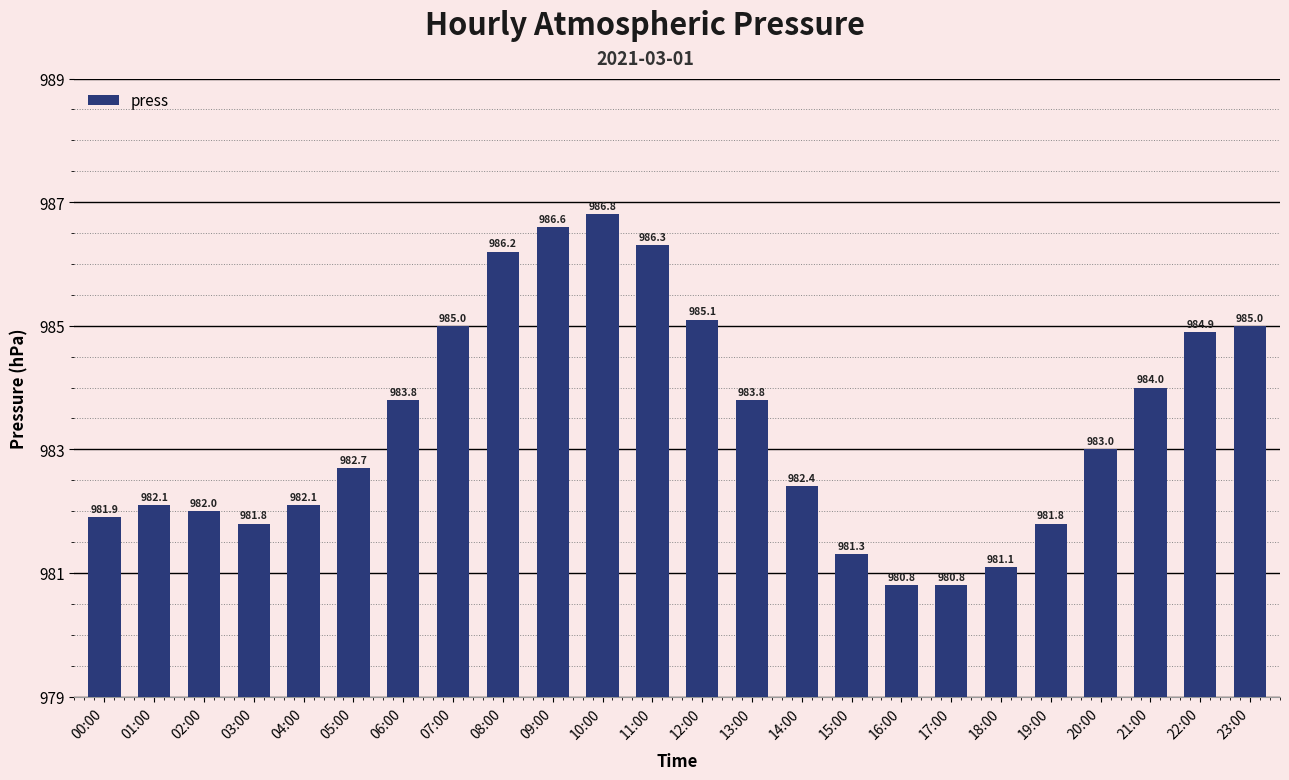

What is the minimum value shown in the chart?

980.8